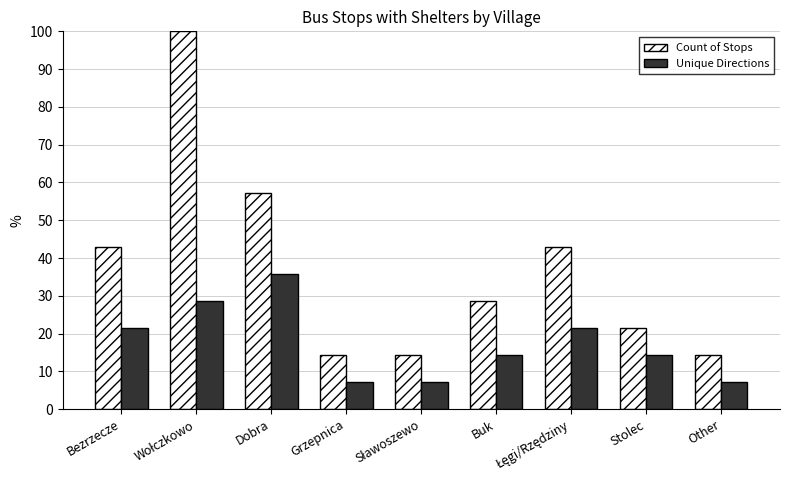

What position from the left is Other?

9